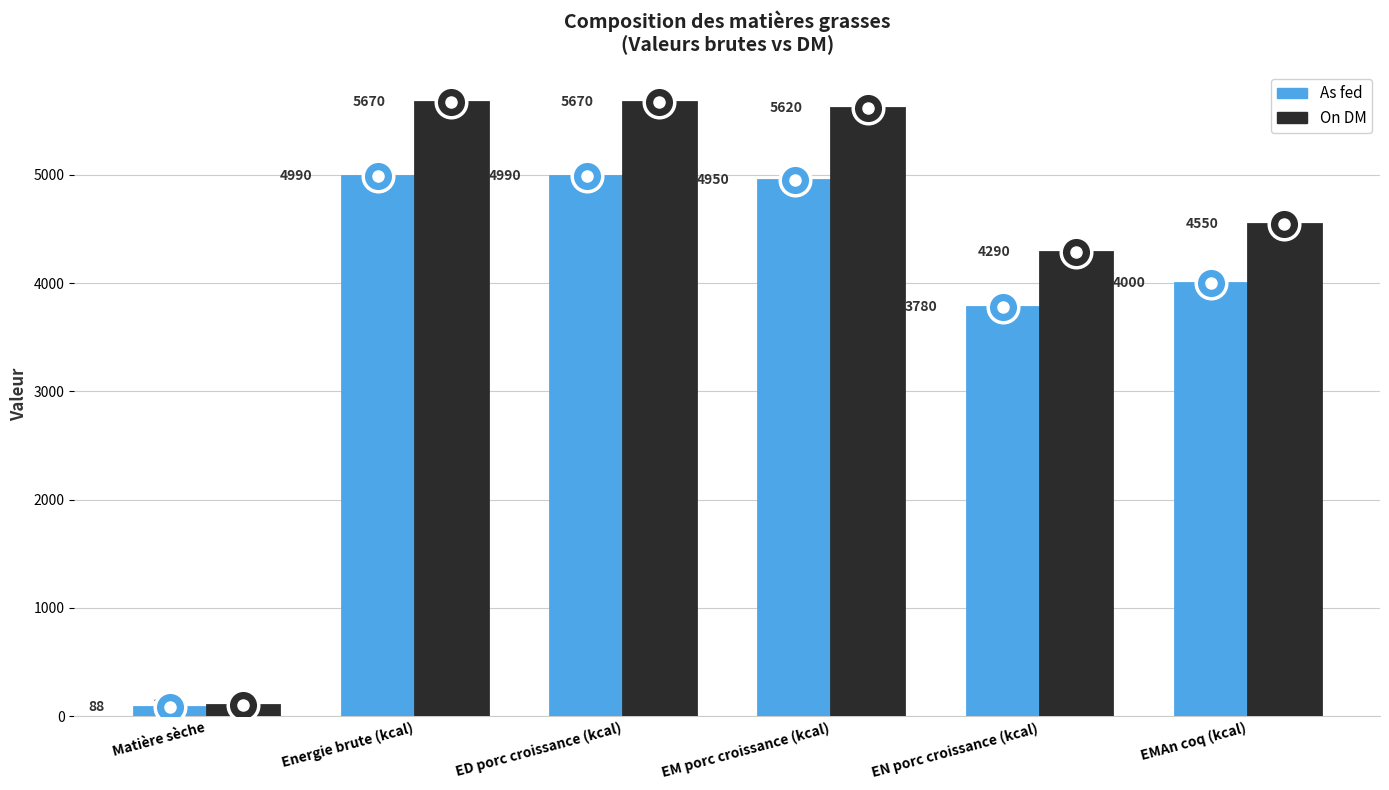

What is the average value of the On DM series?

4317